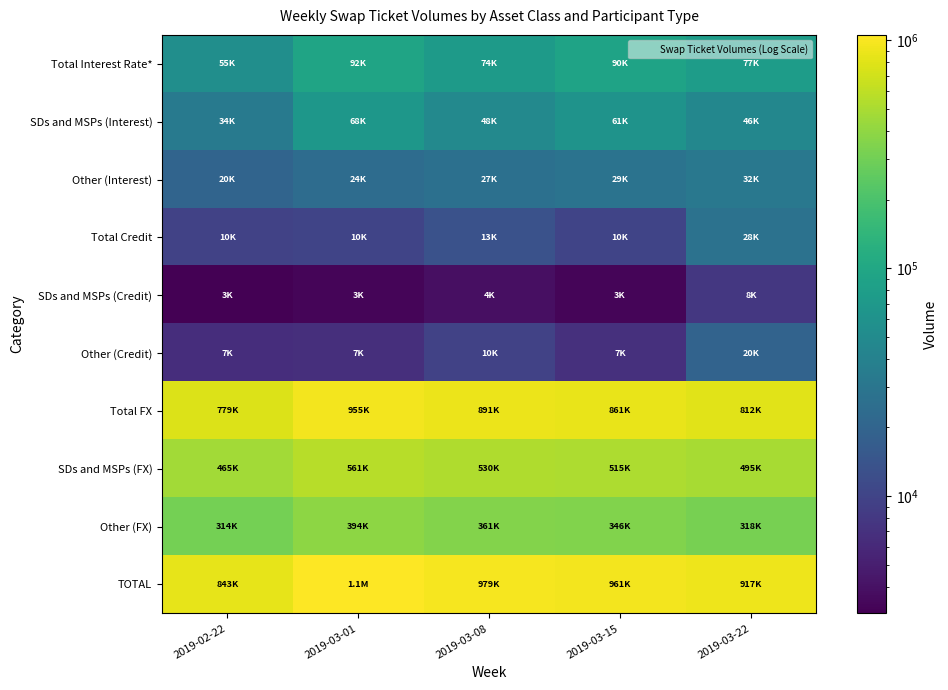

At which category is the sum across all series the highest?

2019-03-01